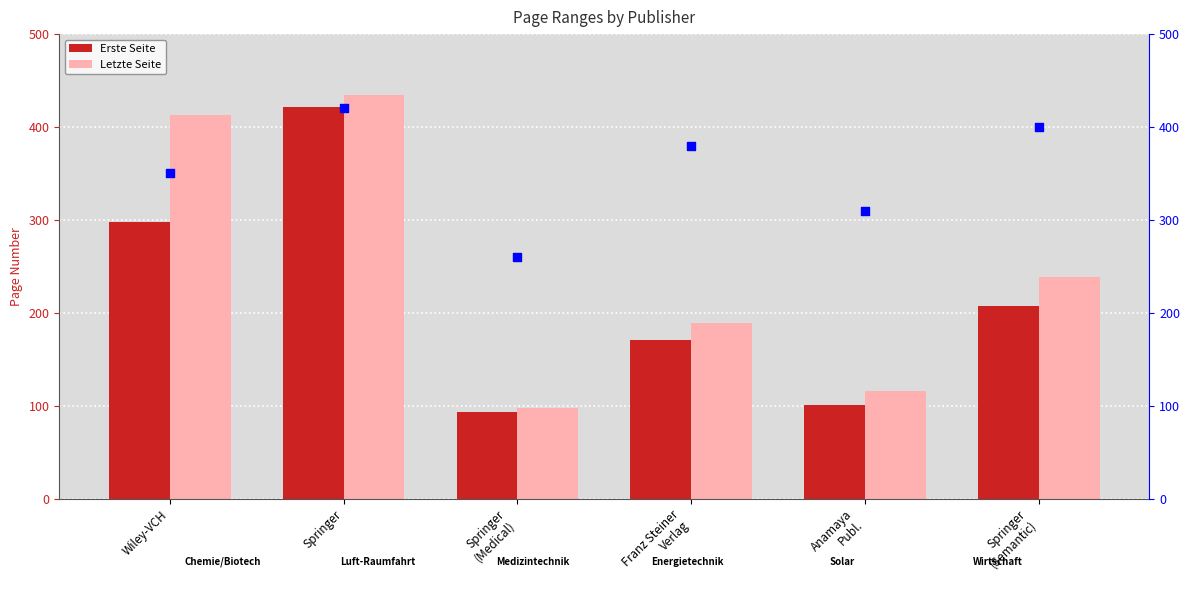

Which series has the widest spread of Y values?

Letzte Seite